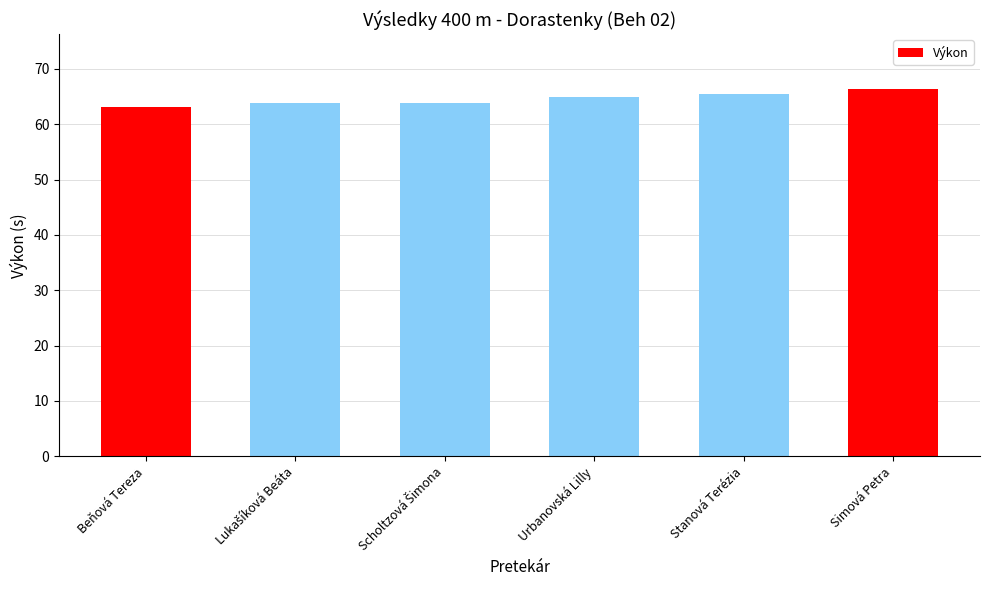

What is the difference between the second highest and second lowest values?

1.6